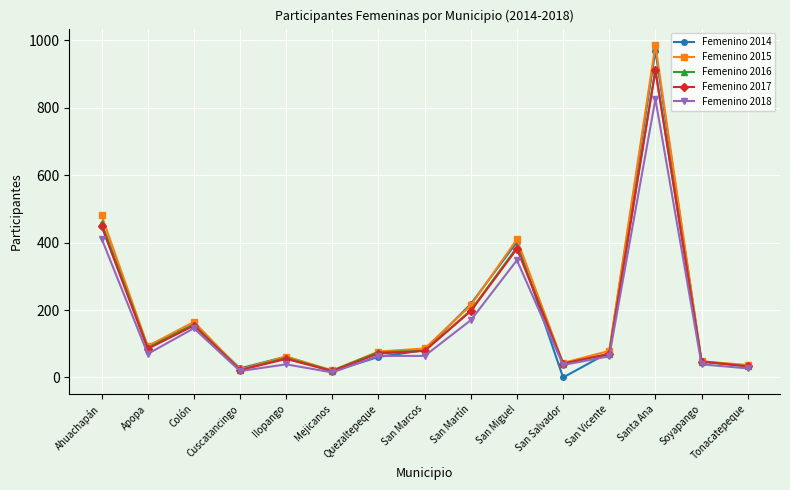

What position from the left is San Salvador?

11